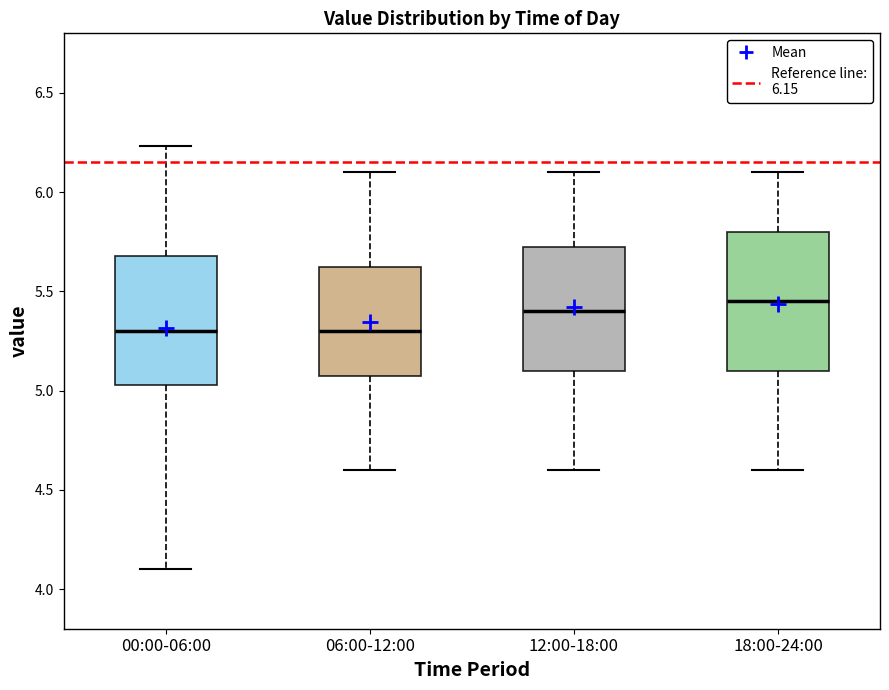

Reading left to right, read every box against the y-axis: the position of its median line, the range the box covers, and the ends of its whiskers. The values are not printed on the chart, so give them approximately, as read against the axis.

00:00-06:00: median 5.30, box 5.05 to 5.70, whiskers 4.10 to 6.25
06:00-12:00: median 5.30, box 5.10 to 5.65, whiskers 4.60 to 6.10
12:00-18:00: median 5.40, box 5.10 to 5.75, whiskers 4.60 to 6.10
18:00-24:00: median 5.45, box 5.10 to 5.80, whiskers 4.60 to 6.10